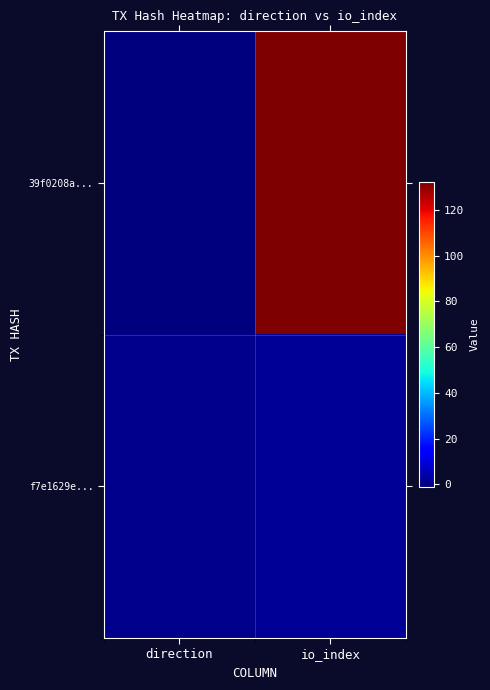

Which label corresponds to the smallest value in the chart?

direction